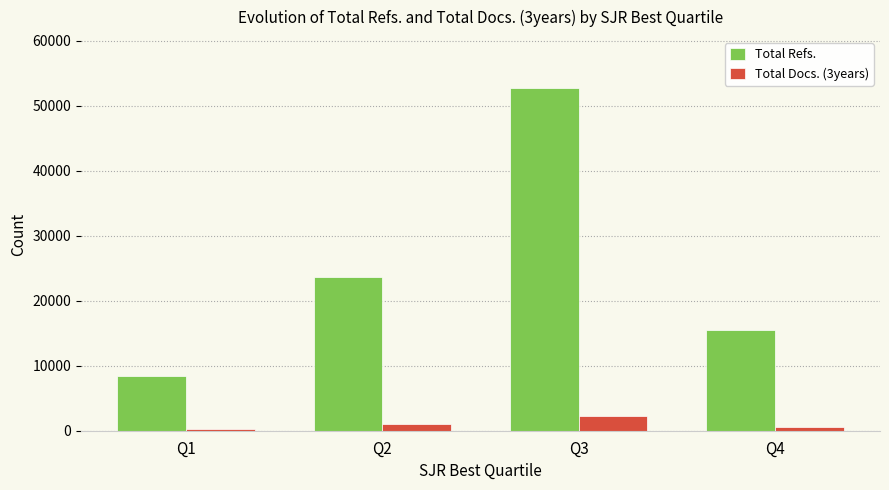

Is the value of Total Refs. at Q3 greater than the value of Total Docs. (3years) at Q4?

Yes